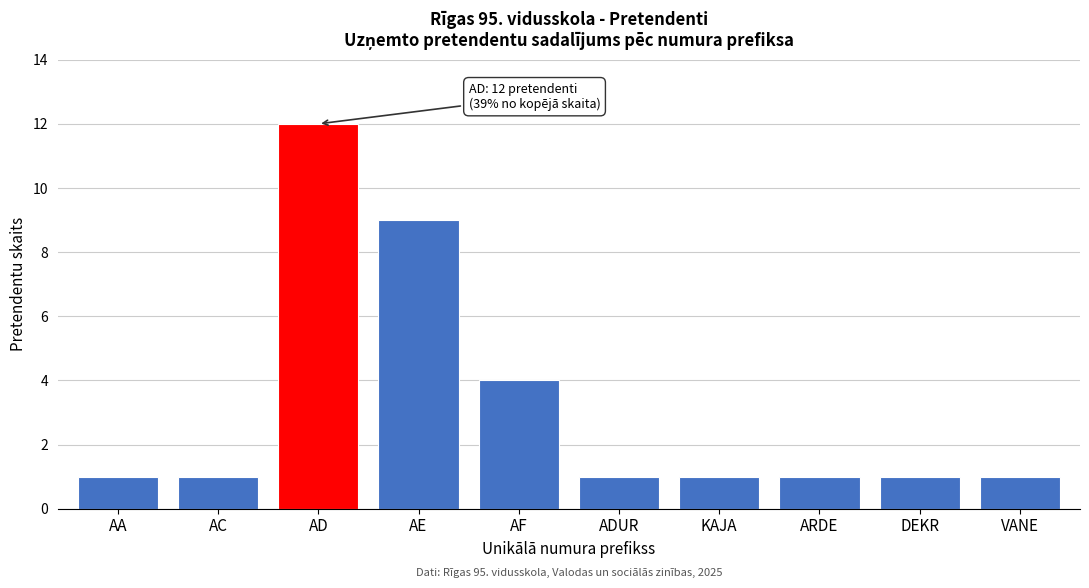

Reading left to right, list all the values displayed in this chart.

1	1	12	9	4	1	1	1	1	1